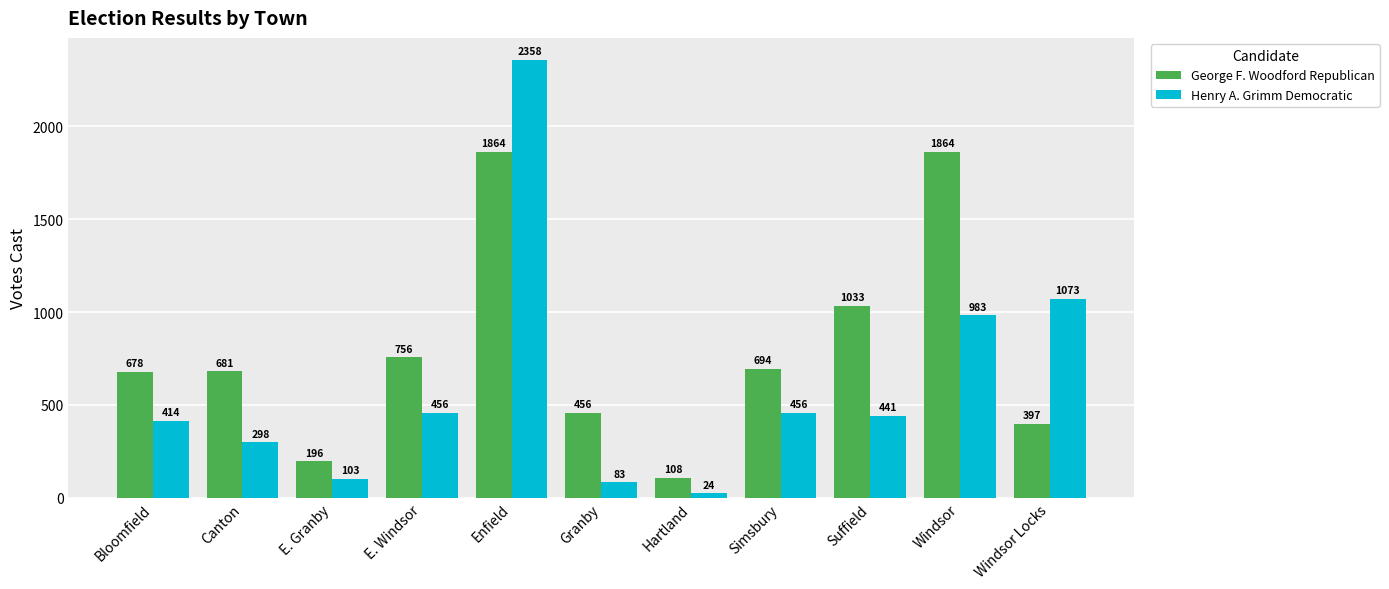

What is the value of the George F. Woodford Republican bar at the 7th from the left?

108